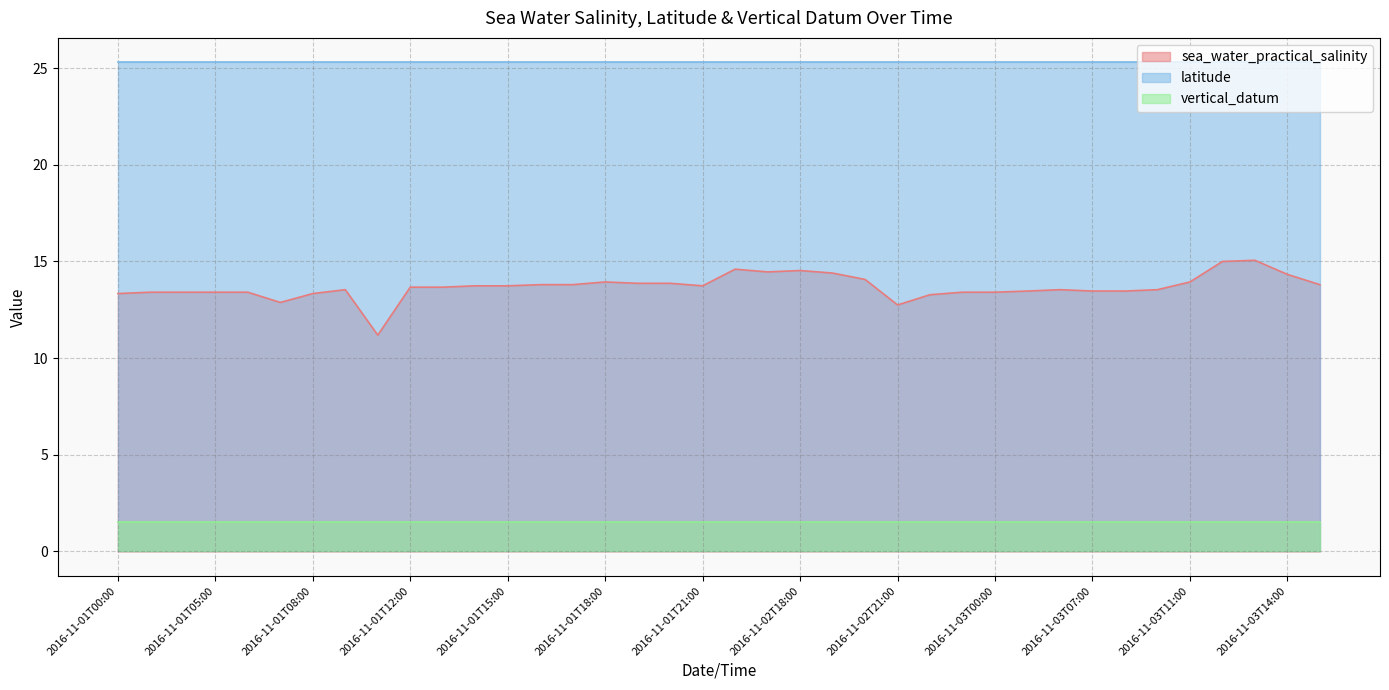

What is the maximum value for sea_water_practical_salinity?

15.1